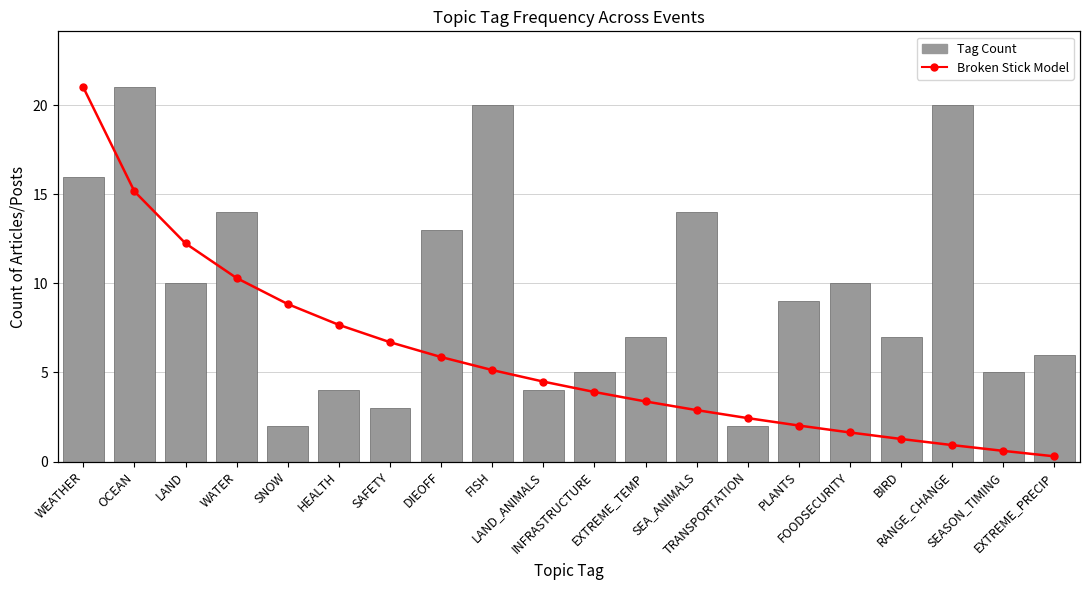

What is the difference between the highest and lowest values at WEATHER?

5.0